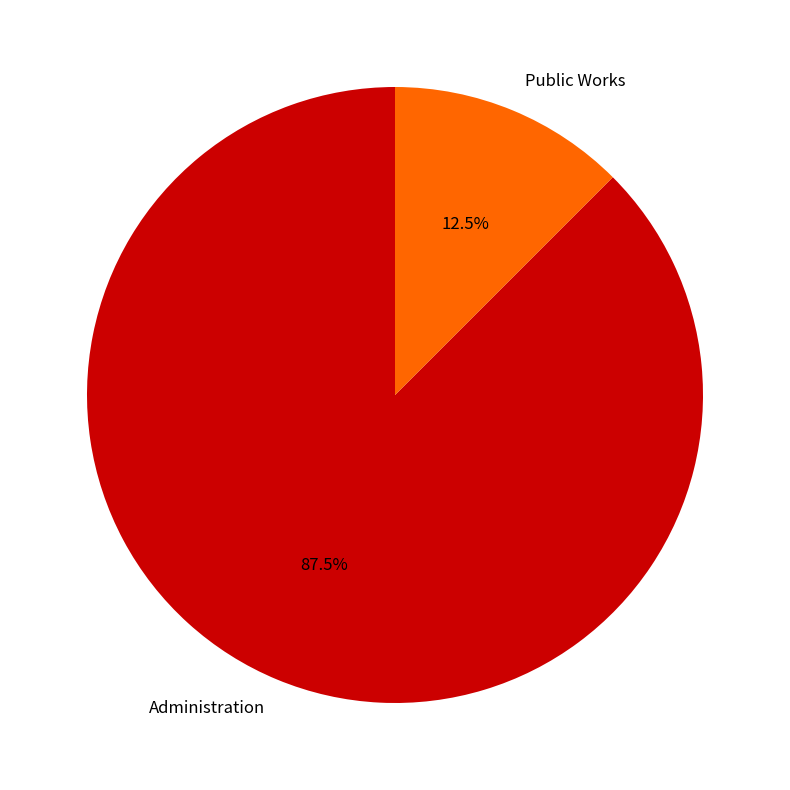

Count the number of slices in the pie.

2